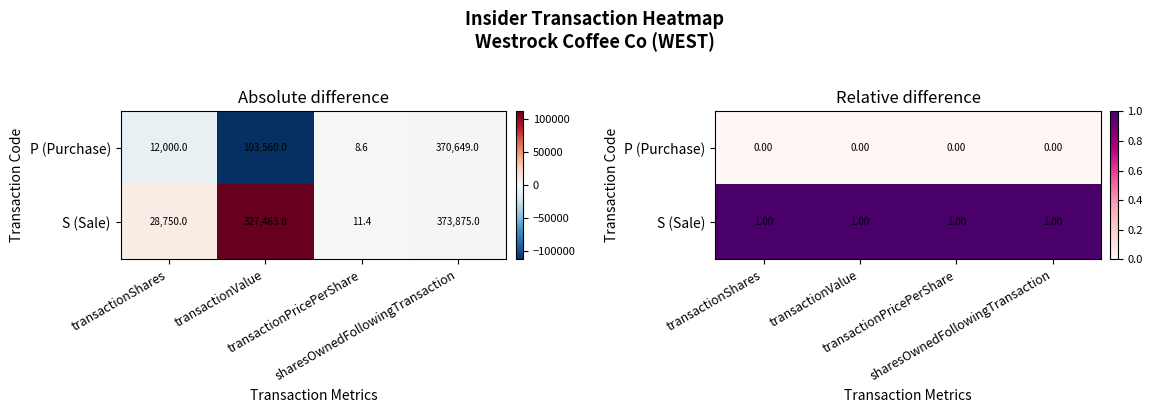

What is the total value across all series at sharesOwnedFollowingTransaction?

1